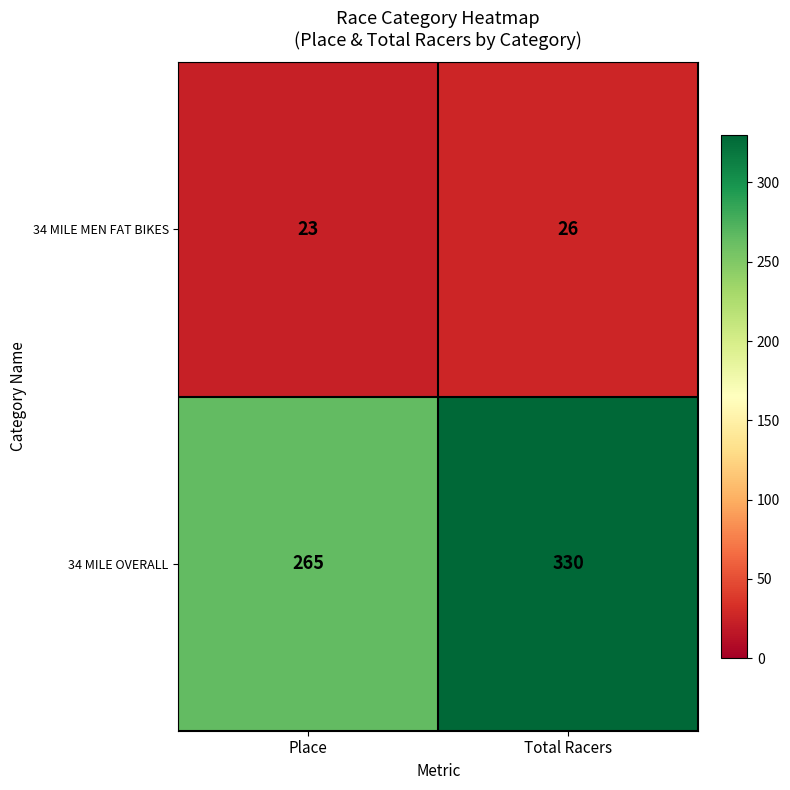

List the series in order of their overall mean, highest first.

34 MILE OVERALL, 34 MILE MEN FAT BIKES